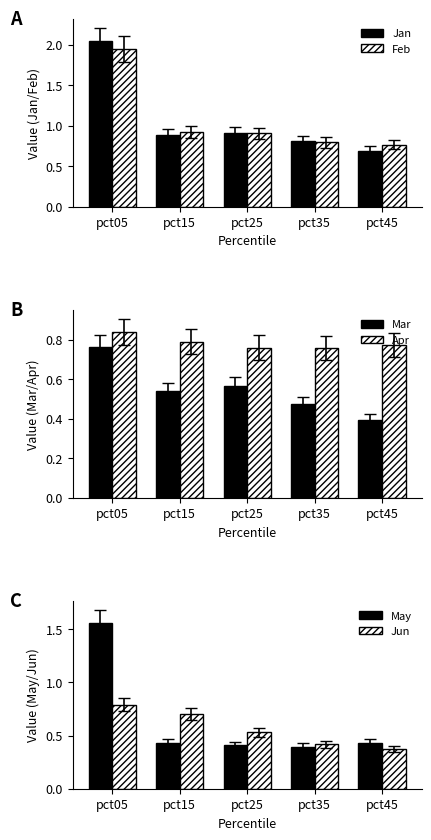

Which series has the largest total across all categories?

Jan